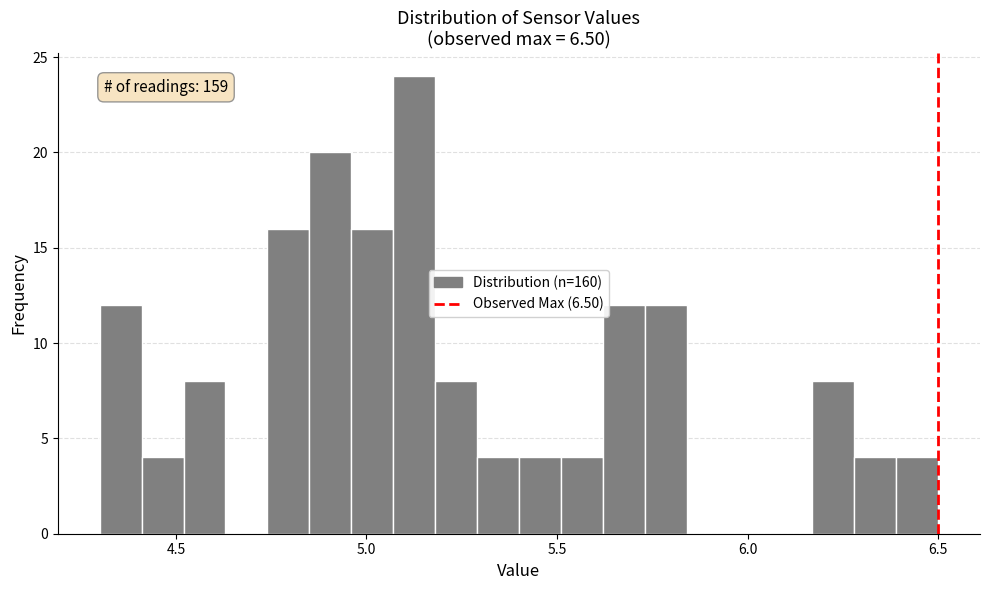

Read against the x-axis, roughly where is the centre of the tallest bar?

5.15